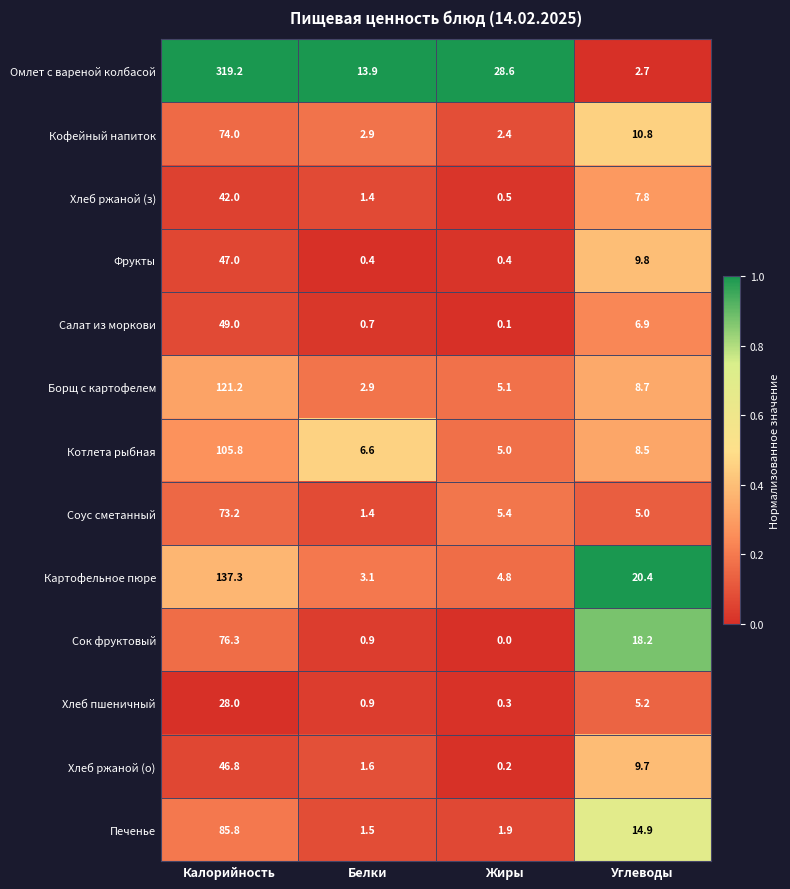

What is the difference between the second highest and minimum values in the Хлеб ржаной (о) series?

9.5